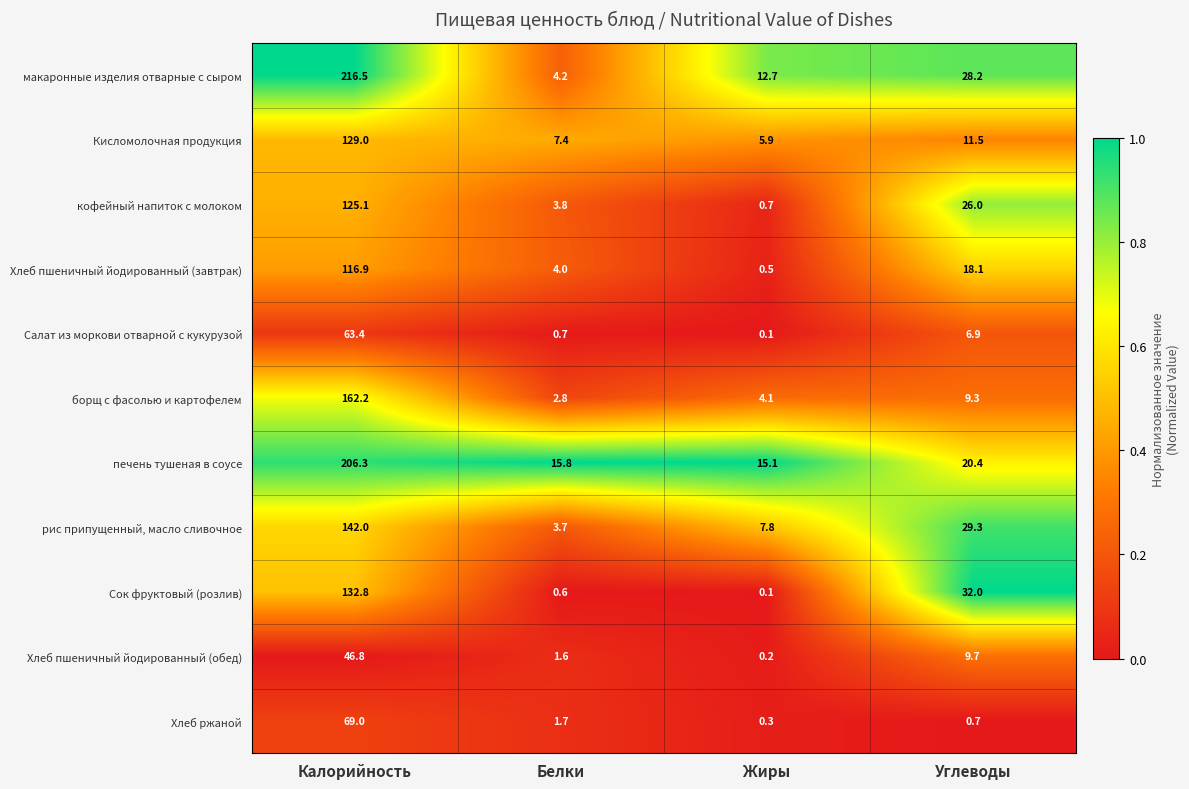

What is the difference between the борщ с фасолью и картофелем values at Калорийность and Углеводы?

152.9